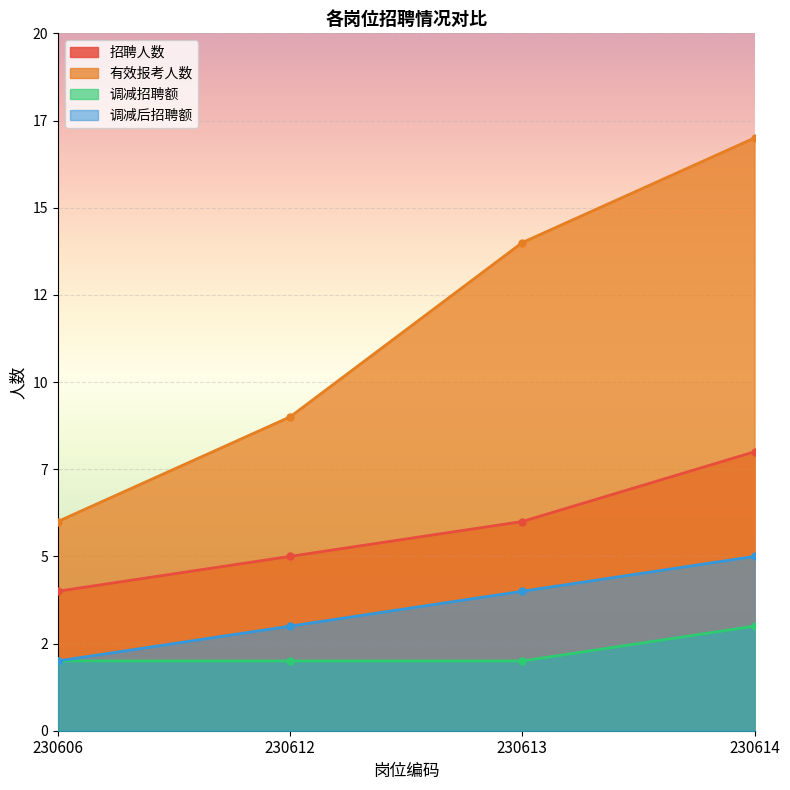

True or false: 有效报考人数 and 调减招聘额 cross at least once.

False